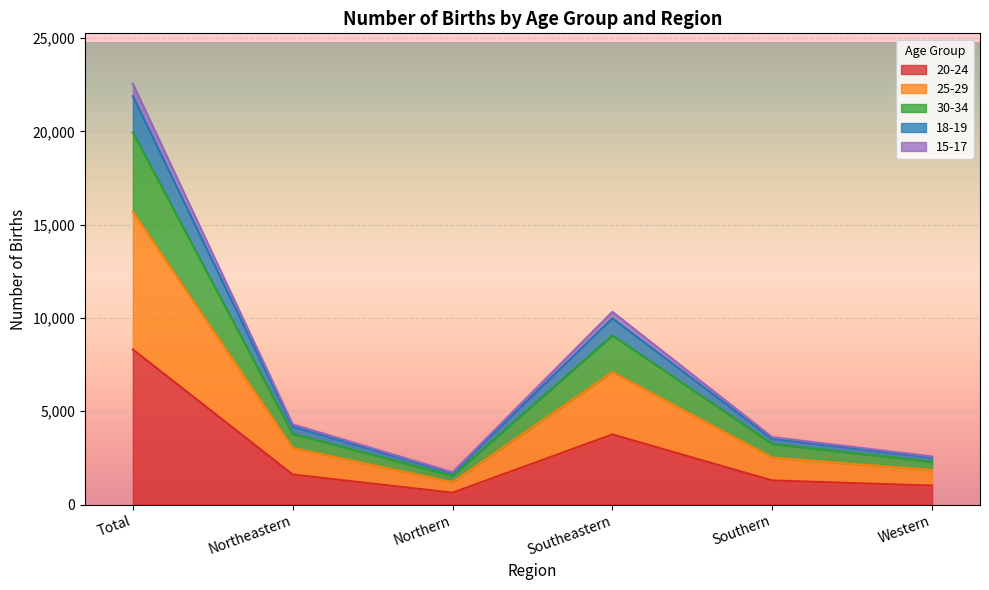

At which category is the sum across all series the highest?

Total